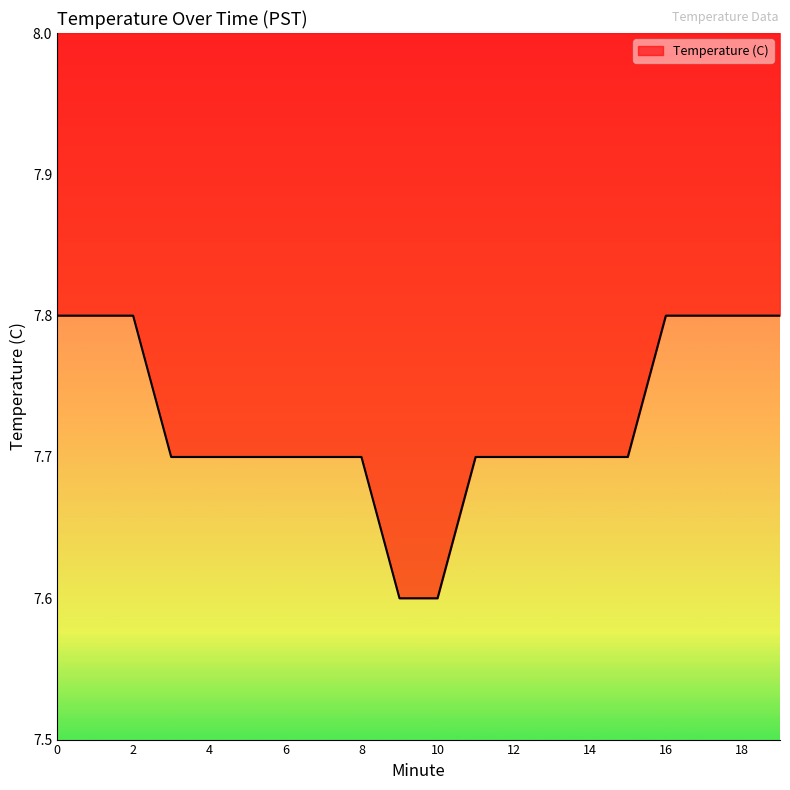

Is it true that the value at 3 is 5.2?

False